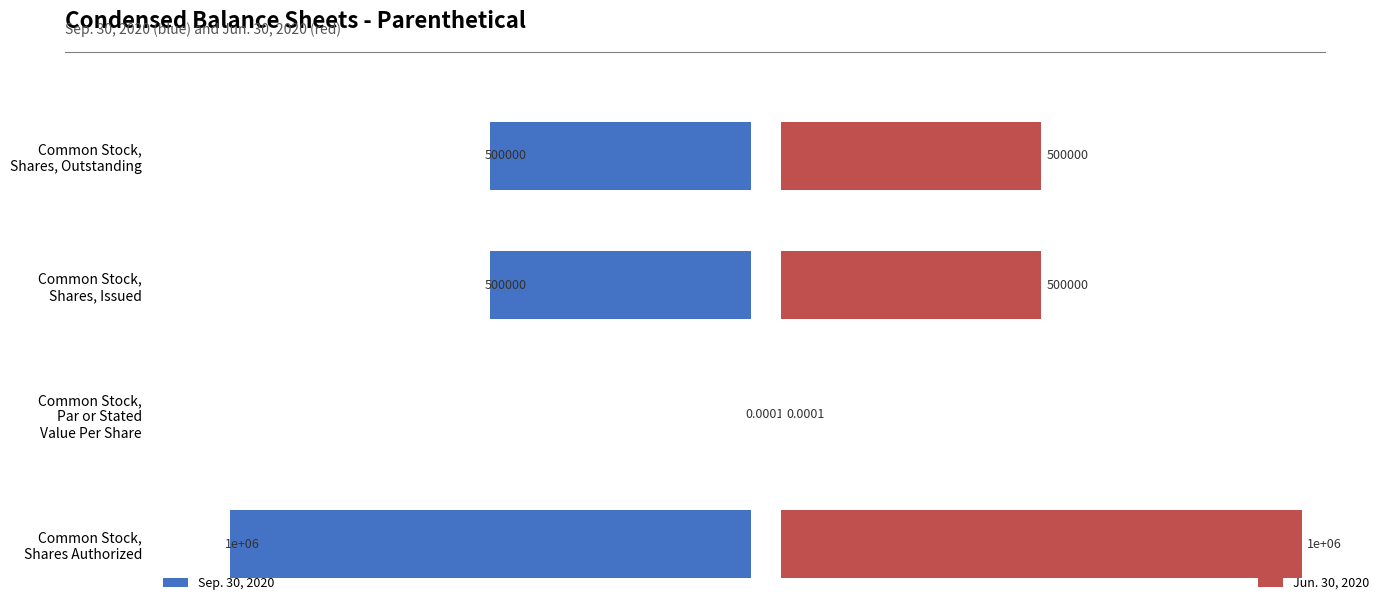

Rank the series at Common Stock, Shares Authorized from lowest to highest value.

Sep. 30, 2020, Jun. 30, 2020